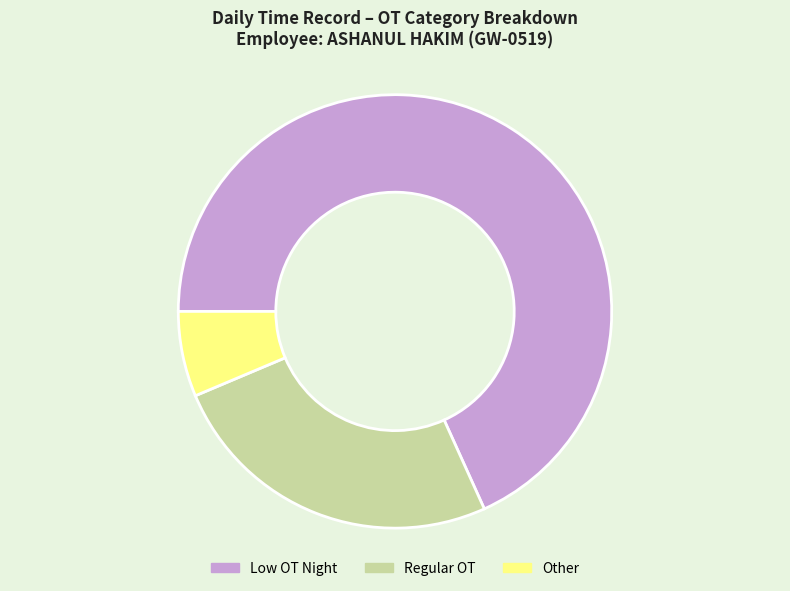

Do Regular OT and Other together represent more than half of the pie?

No